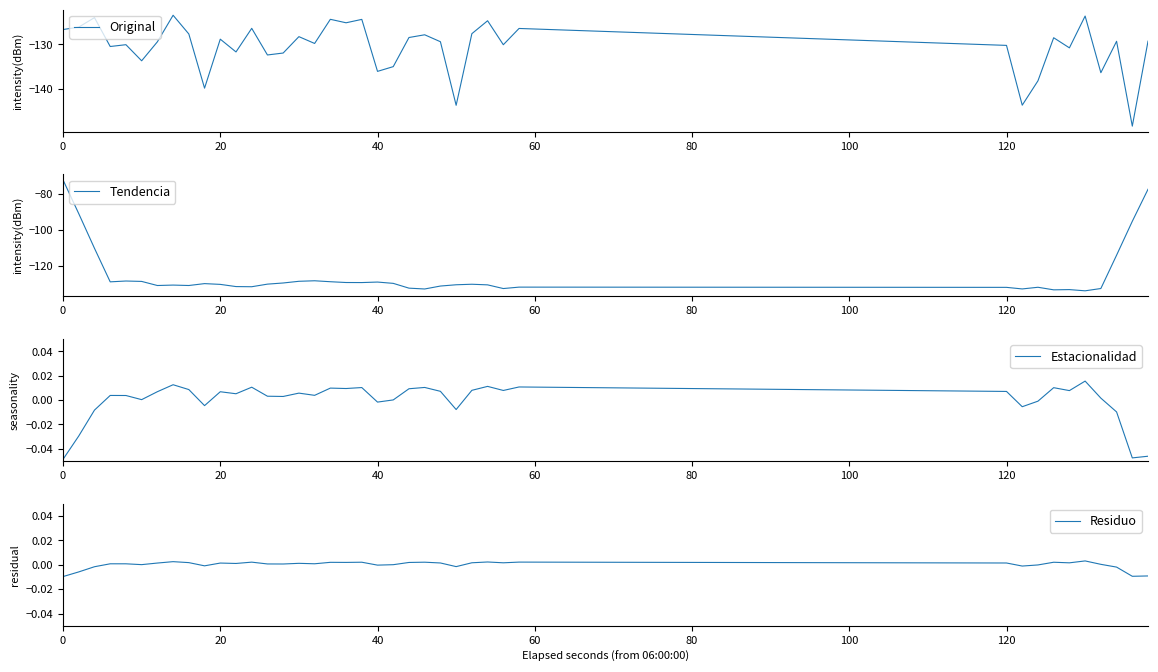

What is the highest value of the Original series?

-123.5